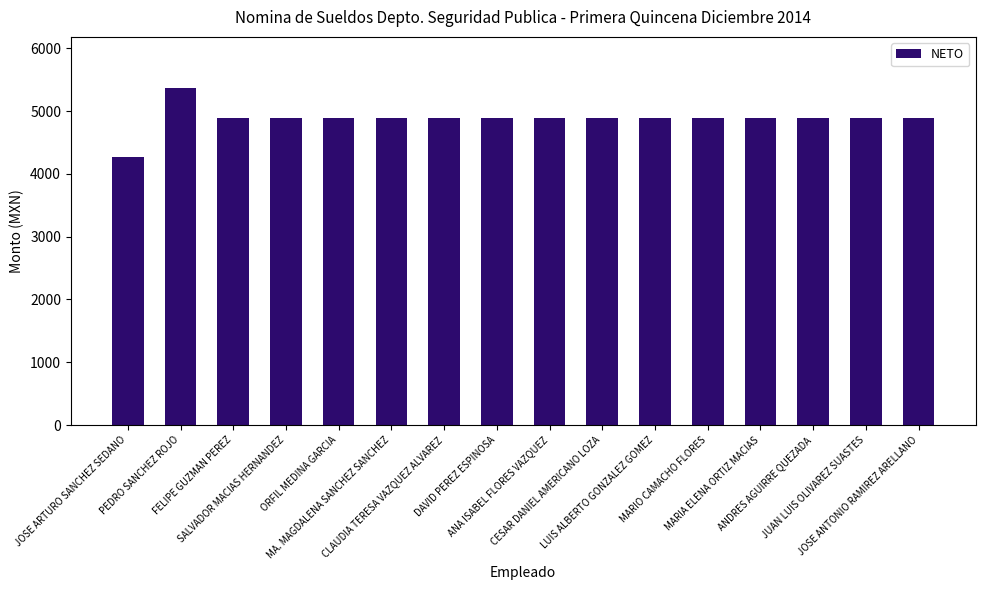

What is the difference between the values at PEDRO SANCHEZ ROJO and MARIO CAMACHO FLORES?

489.1